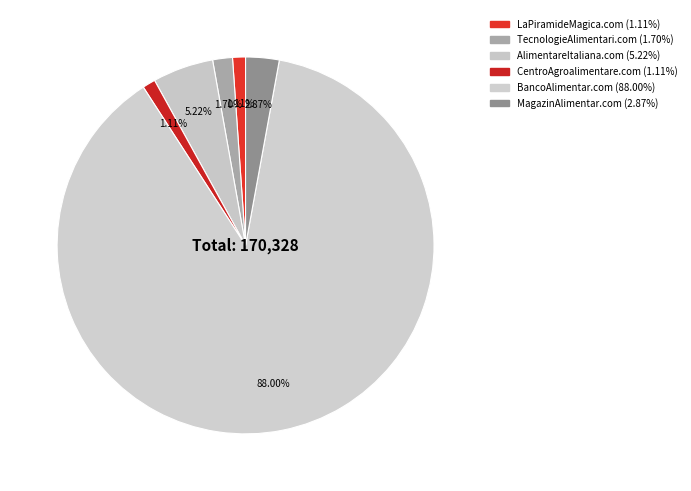

Is it true that AlimentareItaliana.com is 5% of the pie?

True